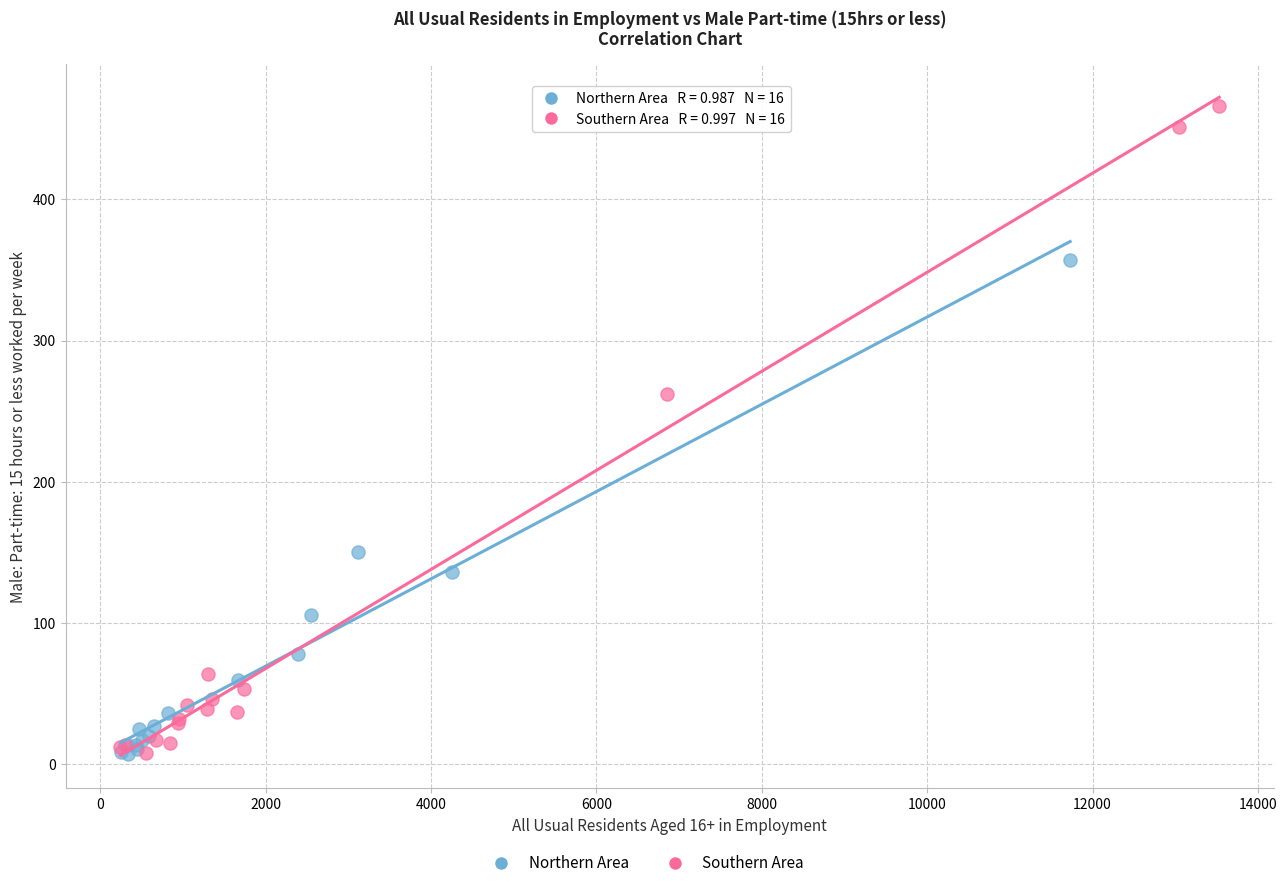

Which series contains the highest Y value?

Southern Area